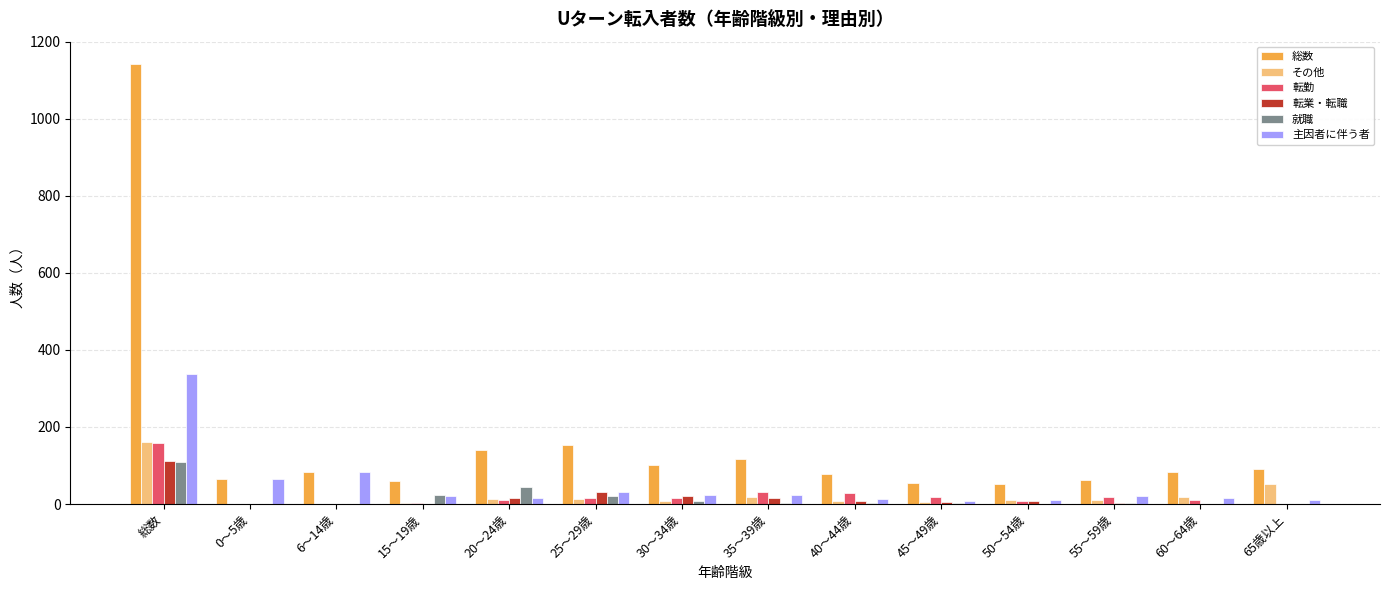

Which series has the largest total across all categories?

総数